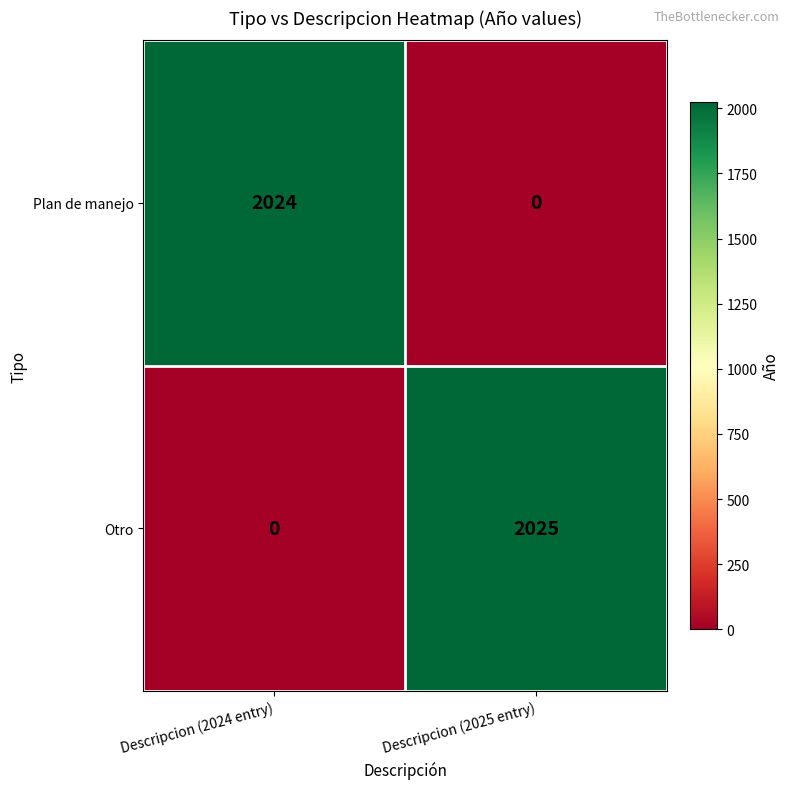

What is the spread (max minus min) of values at Descripcion (2024 entry)?

2024